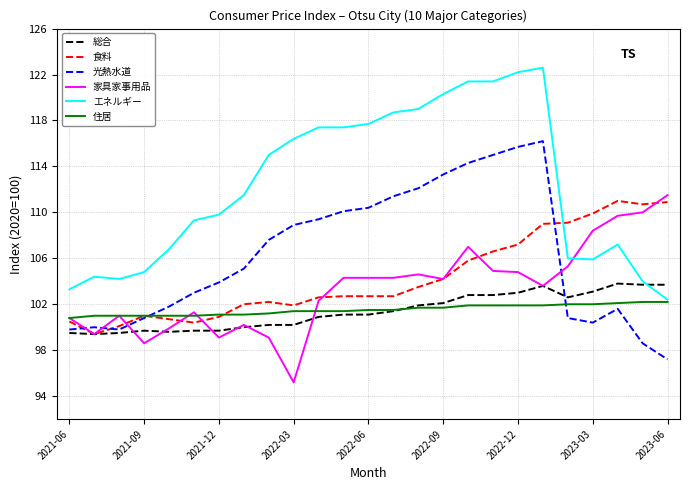

Count the number of categories in the chart.

25